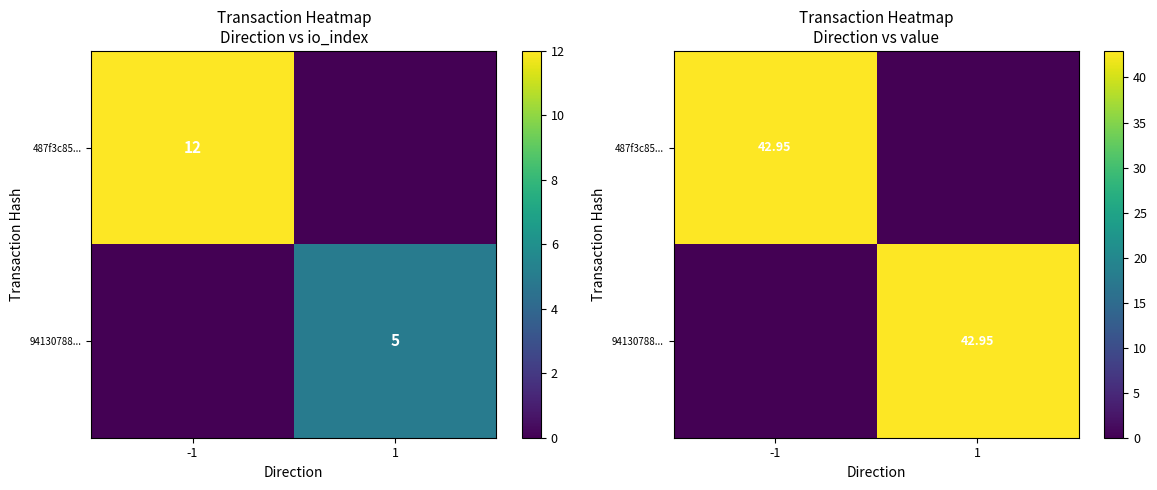

Is the value of 94130788... at 1 greater than the value of 487f3c85... at 1?

Yes